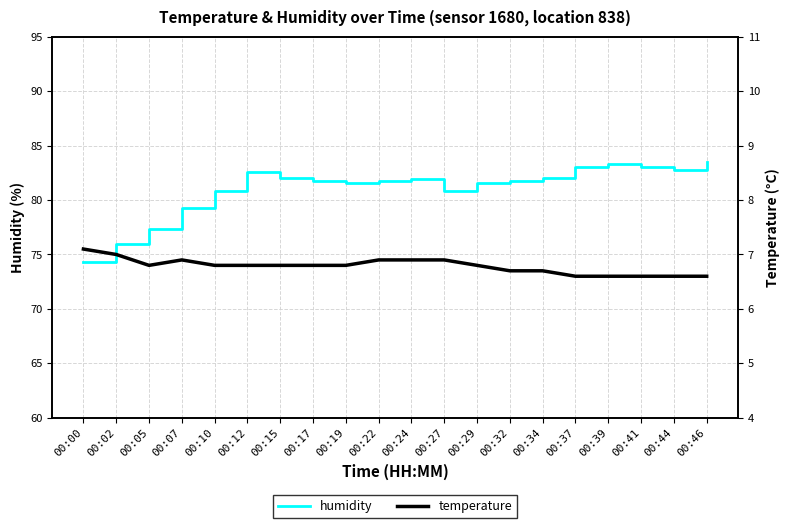

True or false: temperature has a value of 2.2 at 00:32.

False